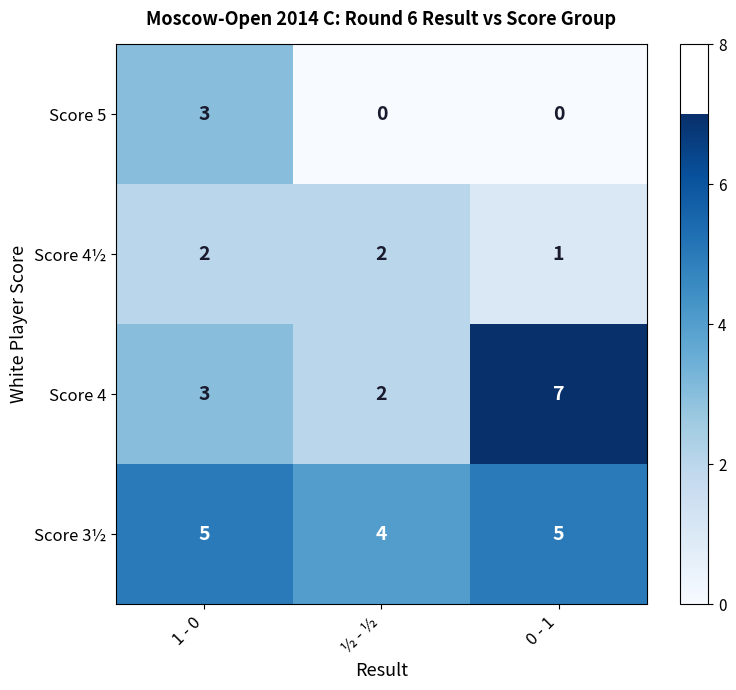

At how many categories does at least one series exceed 3?

3